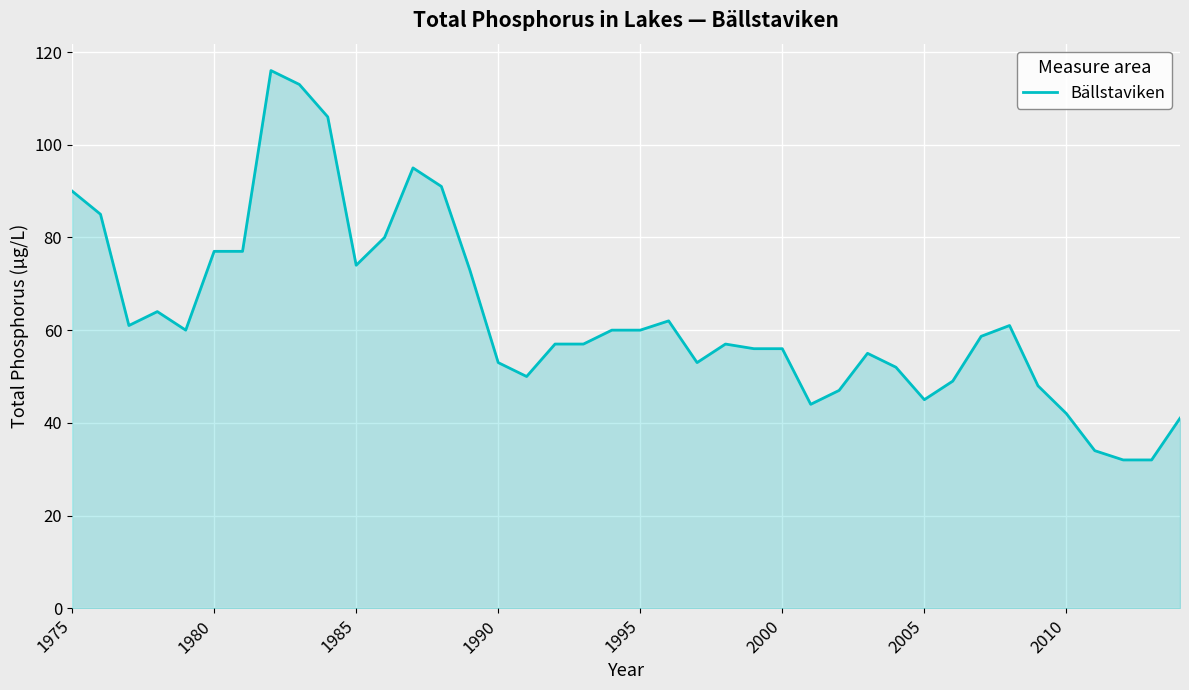

How many lines are shown in the chart?

1